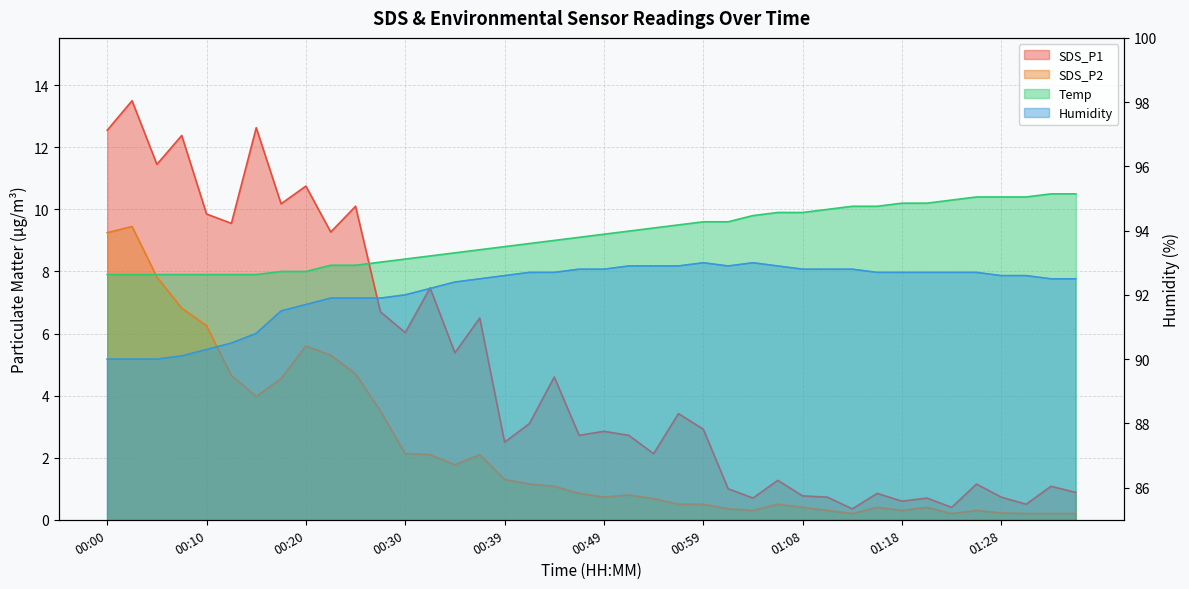

True or false: Temp has more than 0 interior local peaks.

False